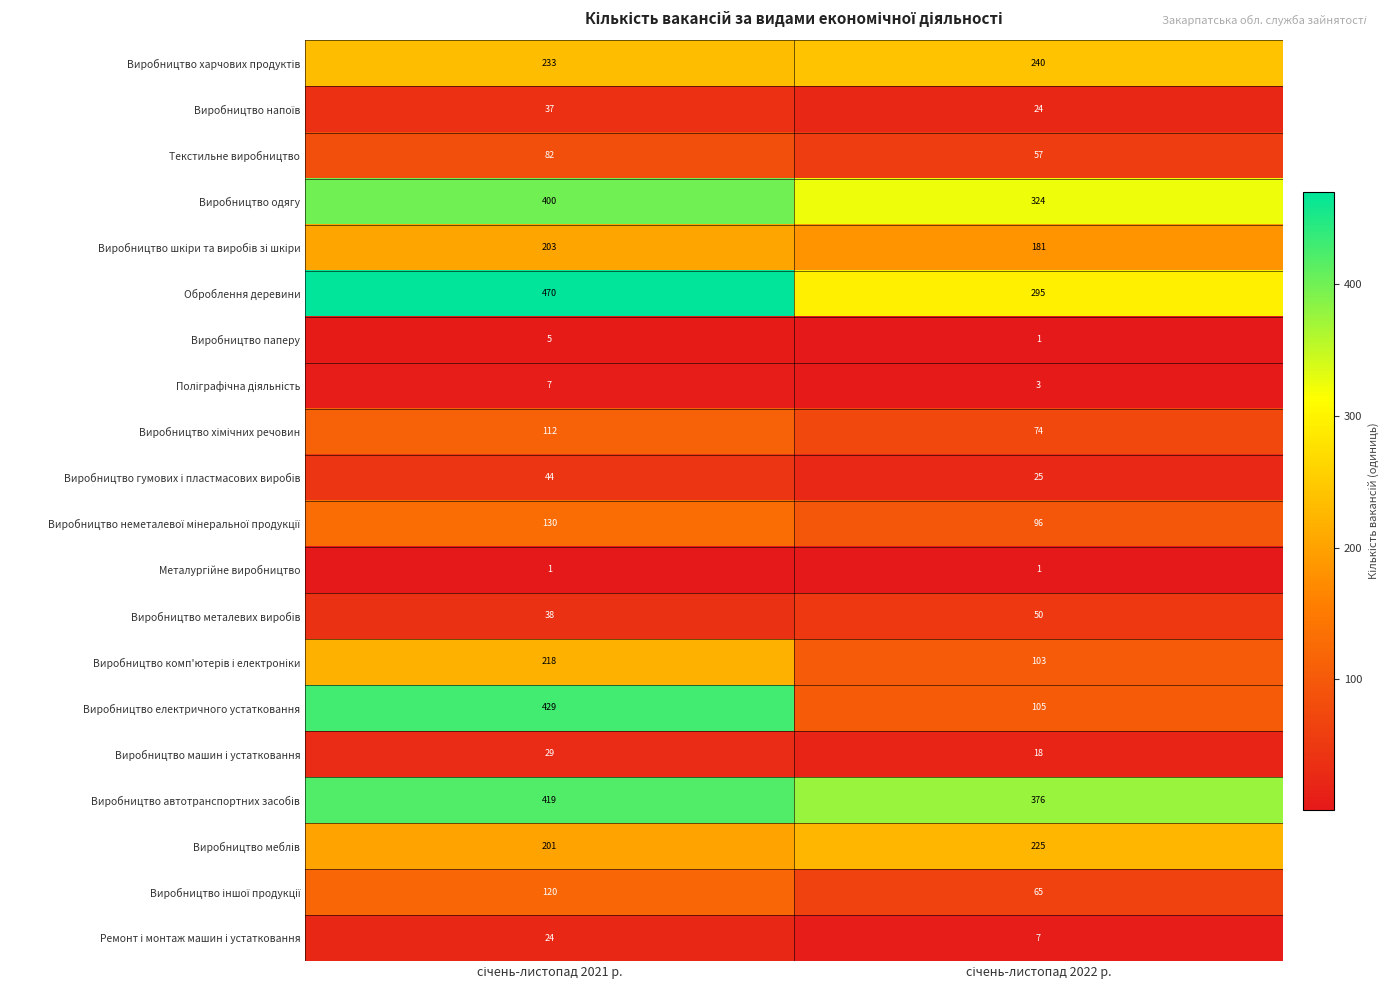

What is the maximum value shown in the chart?

470